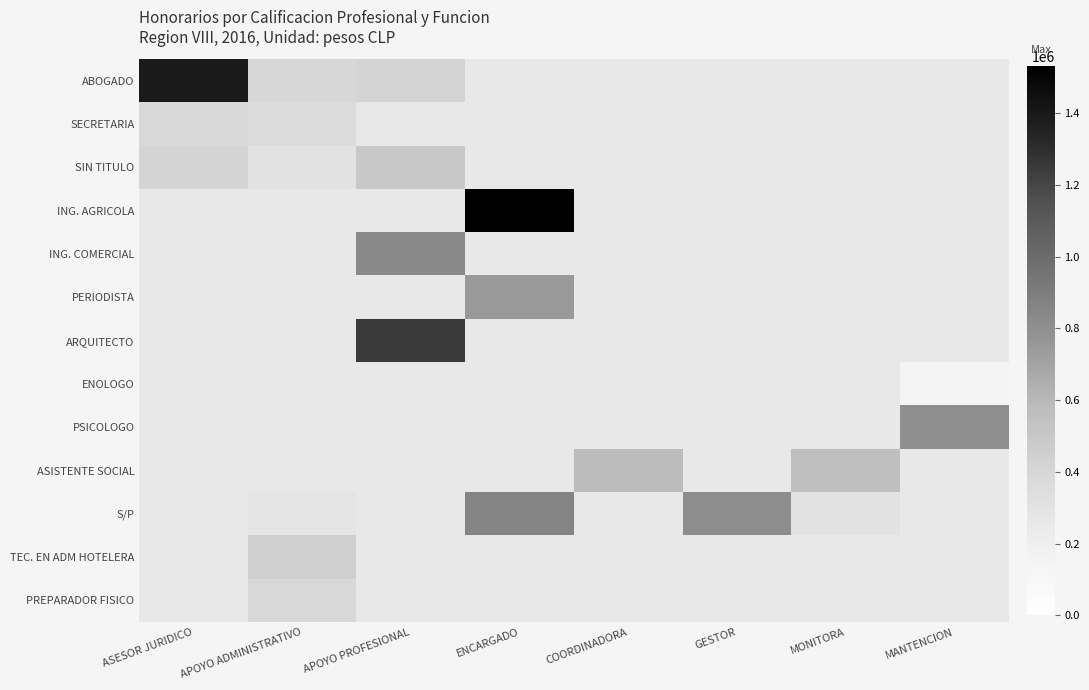

Between MANTENCION and GESTOR, which is larger?

GESTOR